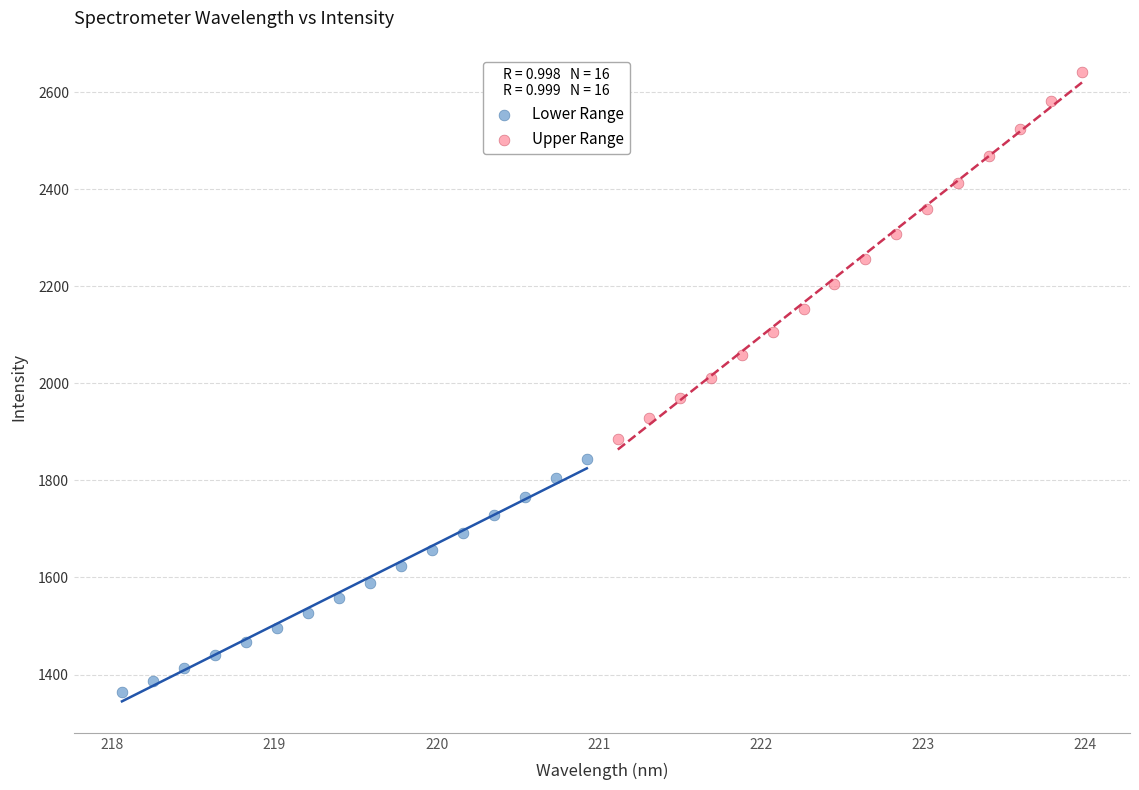

Which series has the largest Y range (max minus min)?

Upper Range